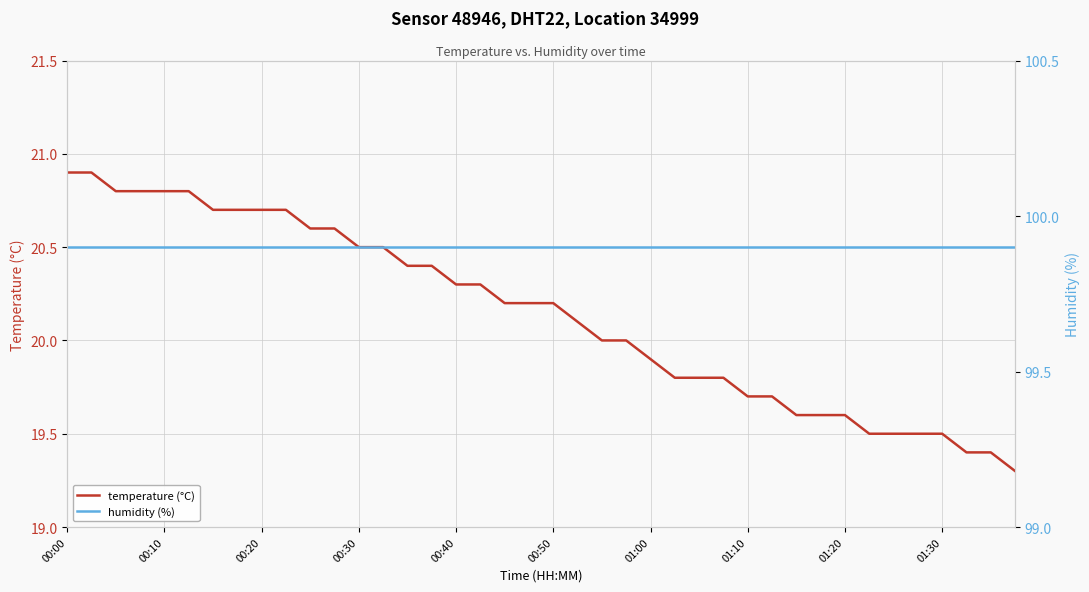

List the series in order of their overall mean, highest first.

humidity (%), temperature (°C)